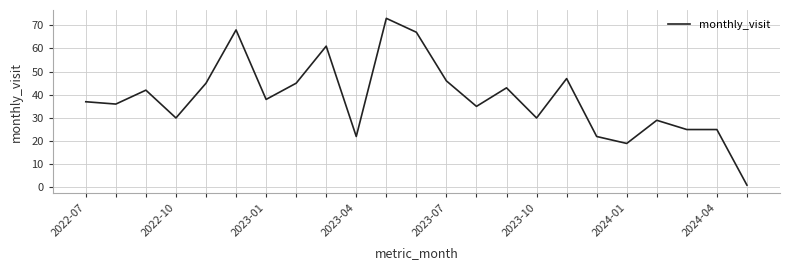

What is the maximum value shown in the chart?

73